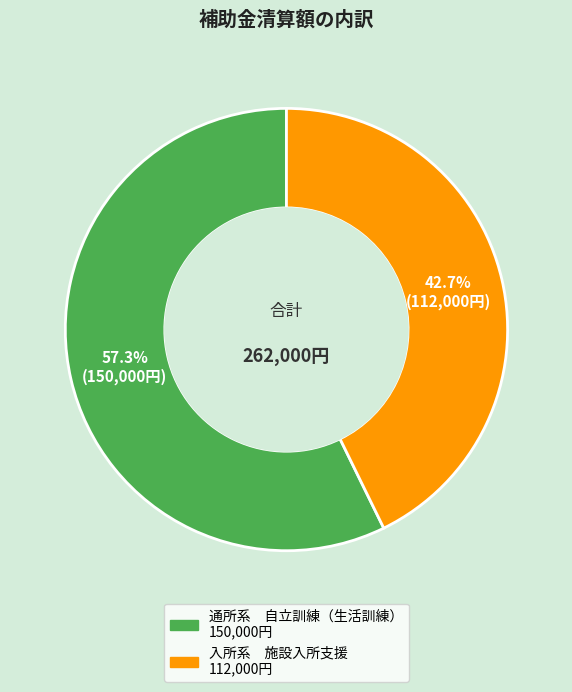

Which slice is the largest?

通所系 自立訓練（生活訓練）